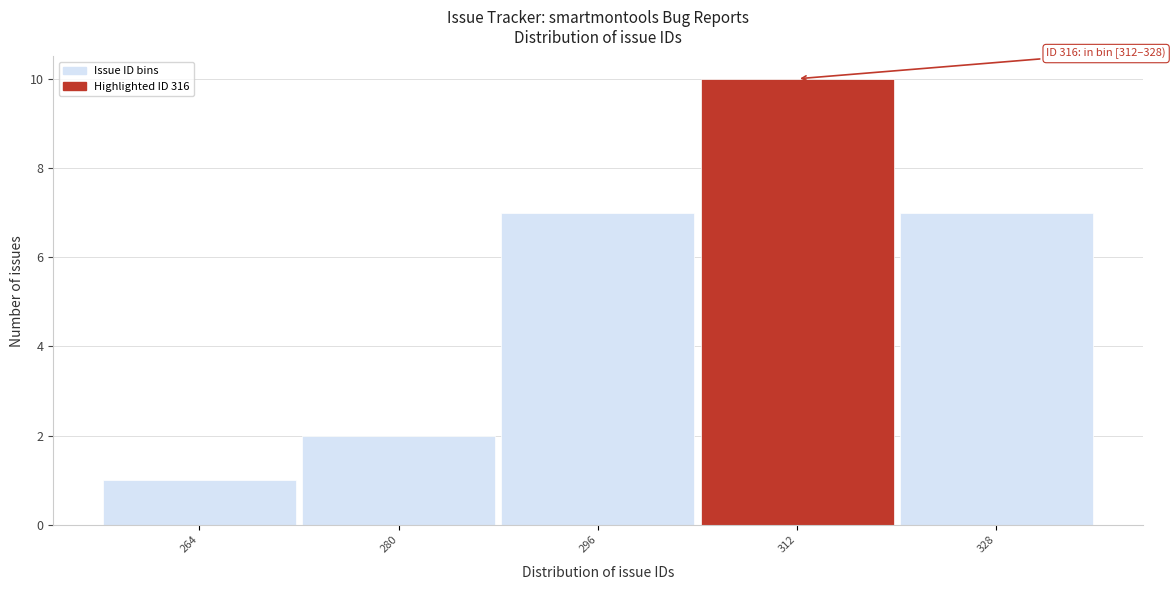

Reading left to right, extract all data points from this chart.

1	2	7	10	7